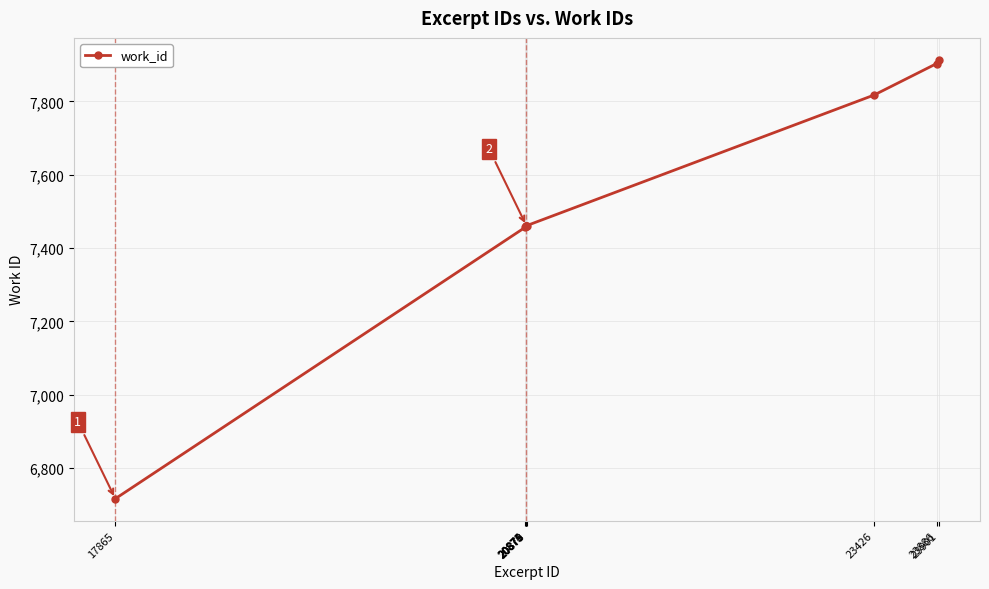

What is the sum of all values?

67647